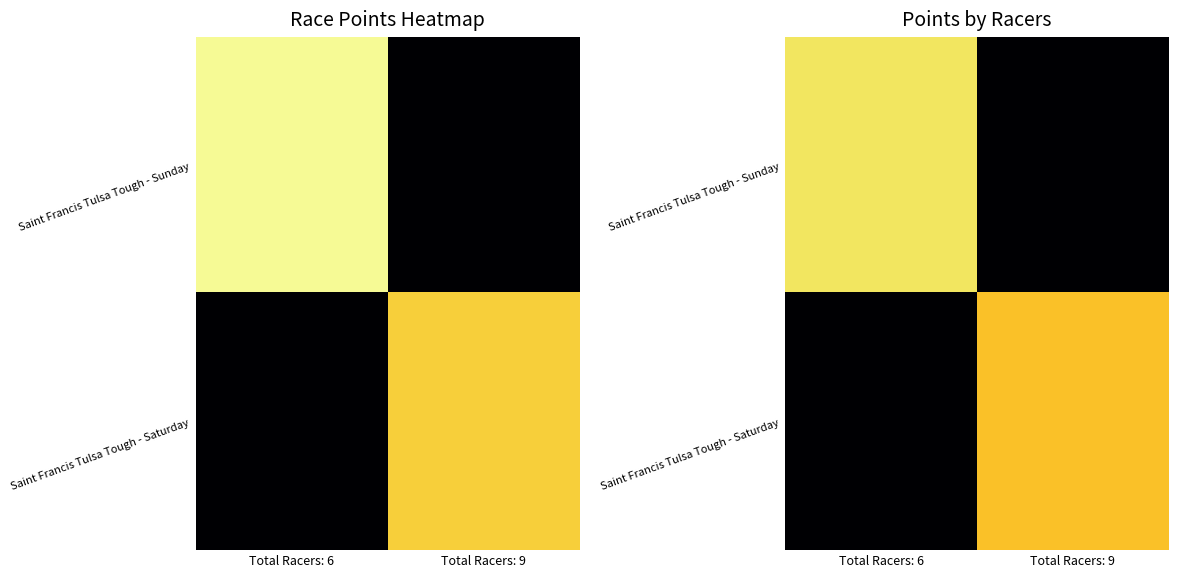

Read the Saint Francis Tulsa Tough - Saturday value at Total Racers: 9.

360.8